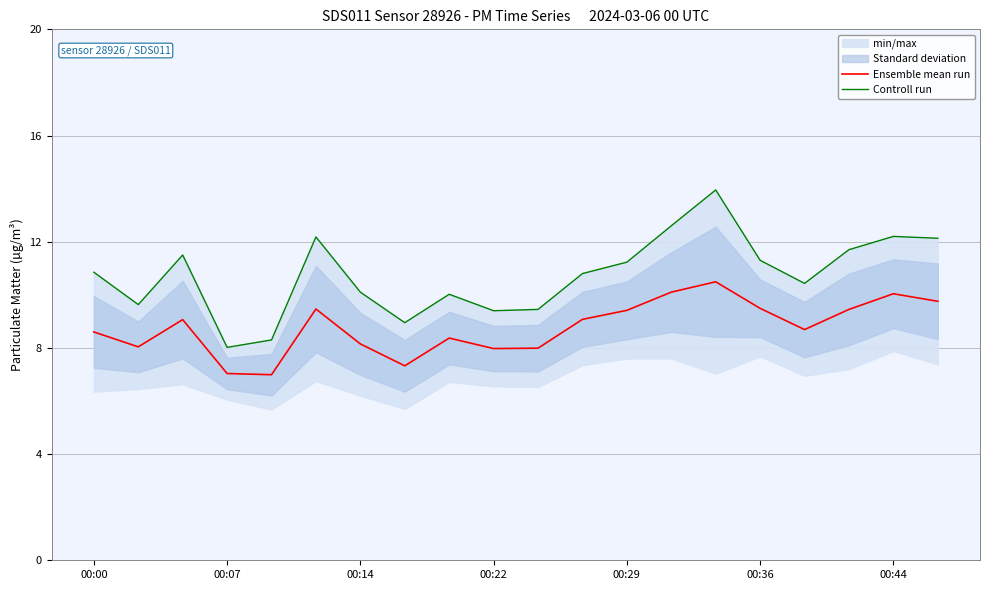

How many data points in Controll run are less than 10?

6